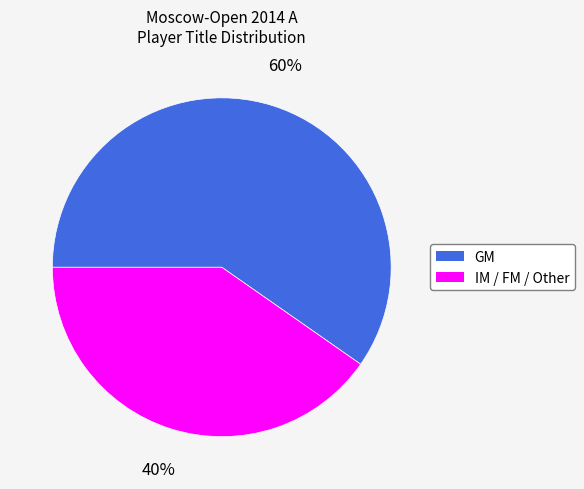

Is there a majority slice in this chart?

Yes